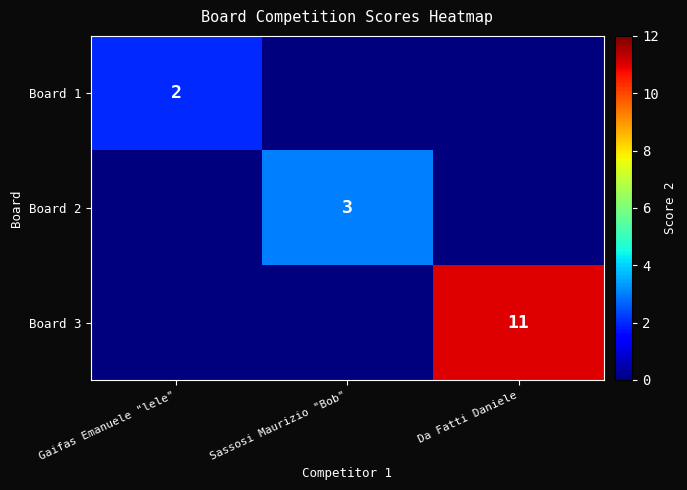

The Board 2 series shows 4 at Sassosi Maurizio "Bob". True or false?

False